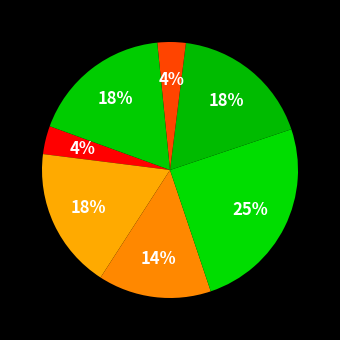

Is there any slice that represents more than half of the pie?

No